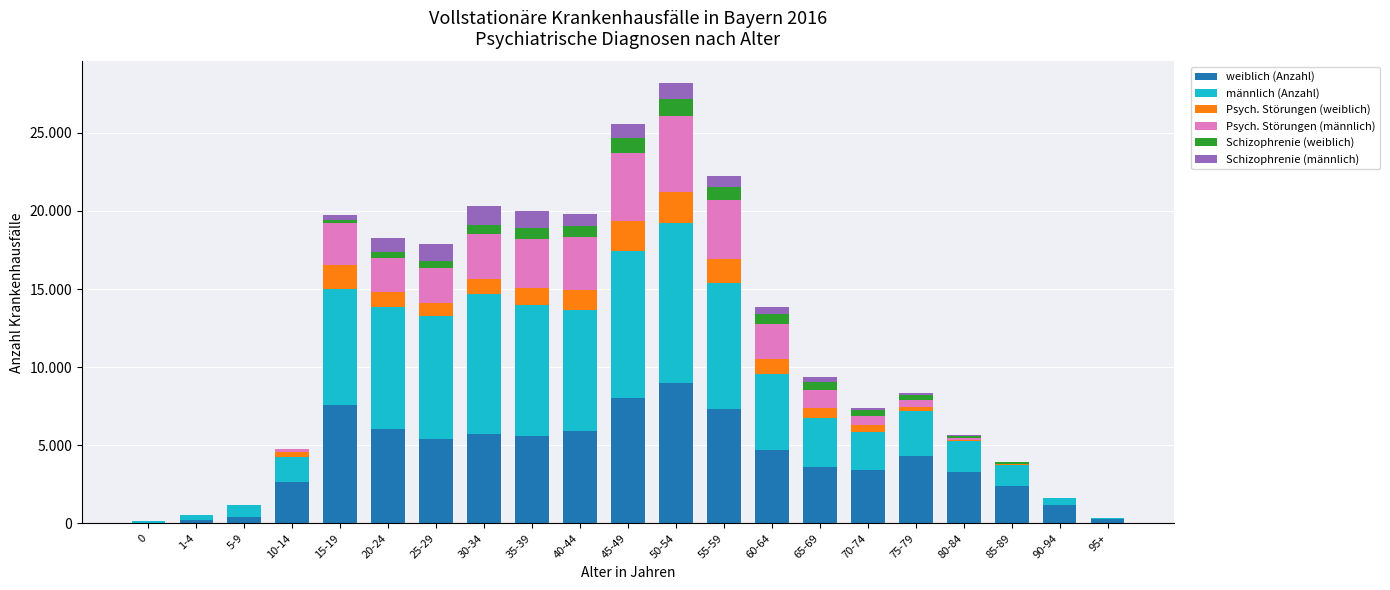

List the series in order of their peak value, lowest first.

Schizophrenie (weiblich), Schizophrenie (männlich), Psych. Störungen (weiblich), Psych. Störungen (männlich), weiblich (Anzahl), männlich (Anzahl)